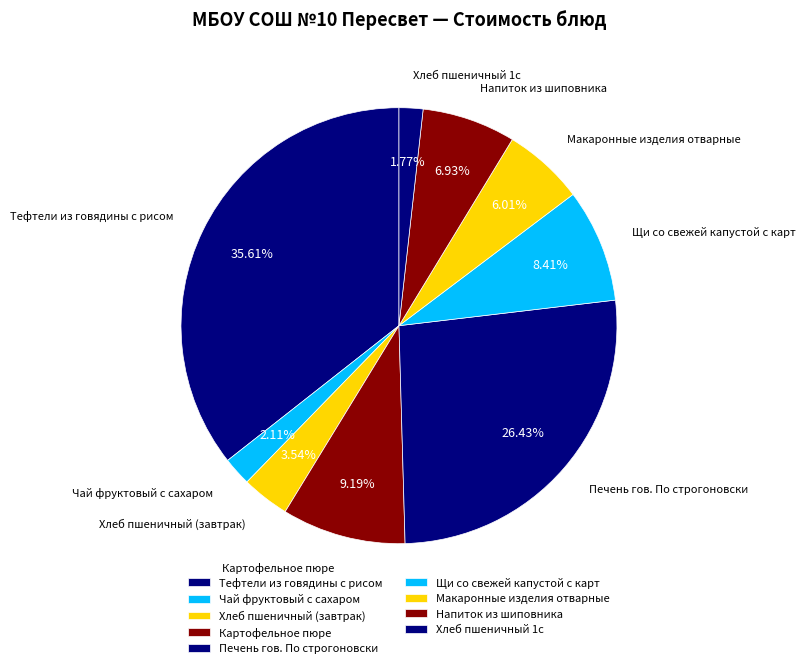

Does Хлеб пшеничный 1с account for over 50% of the chart?

No